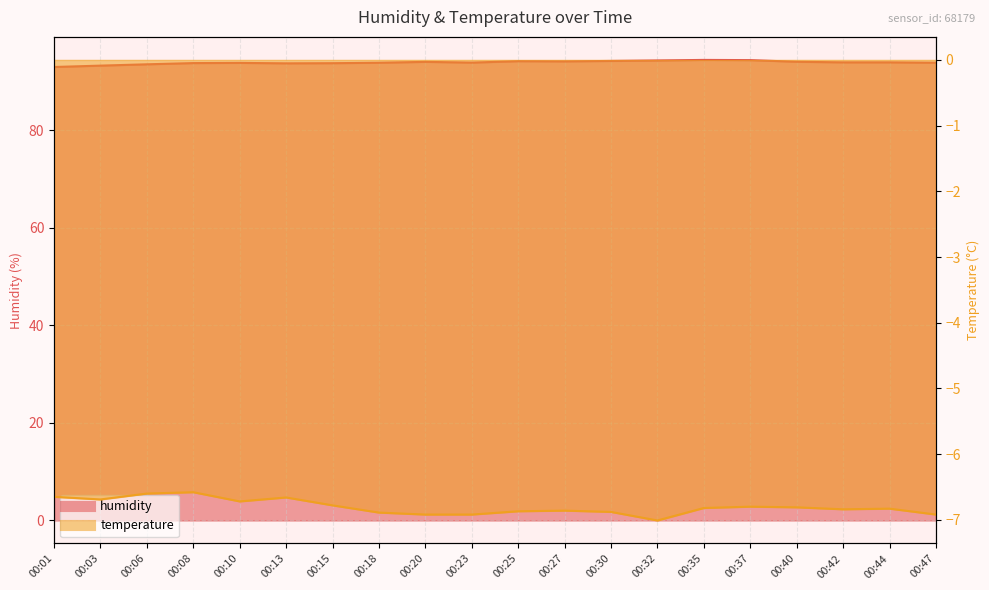

Is the value of humidity at 00:01 greater than the value of temperature at 00:23?

Yes